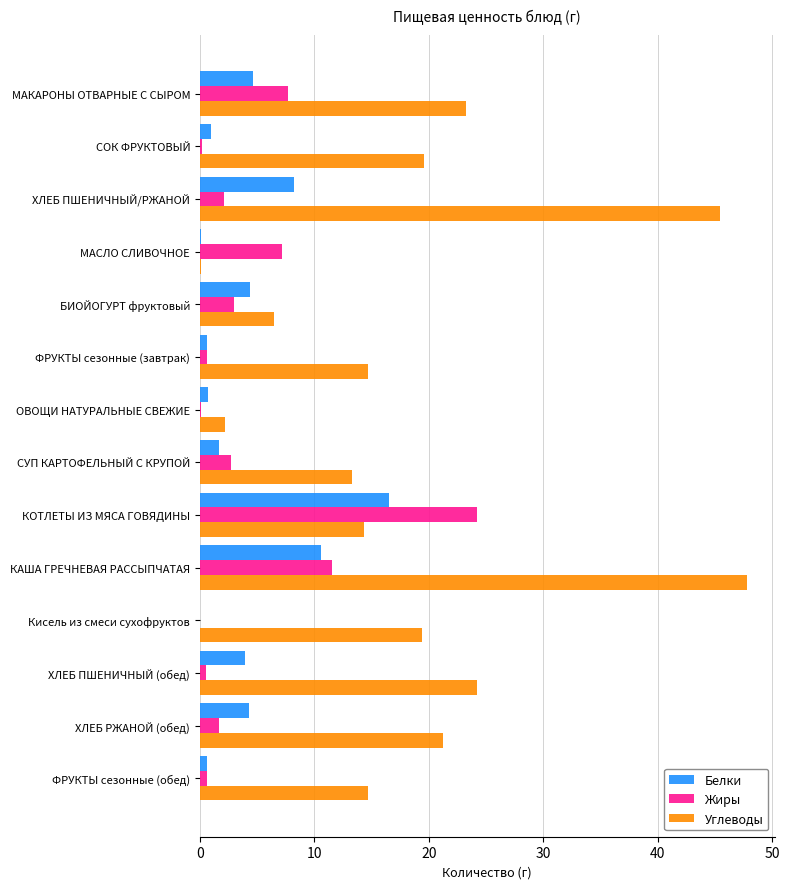

Which series changed the most between ХЛЕБ ПШЕНИЧНЫЙ/РЖАНОЙ and КАША ГРЕЧНЕВАЯ РАССЫПЧАТАЯ?

Жиры